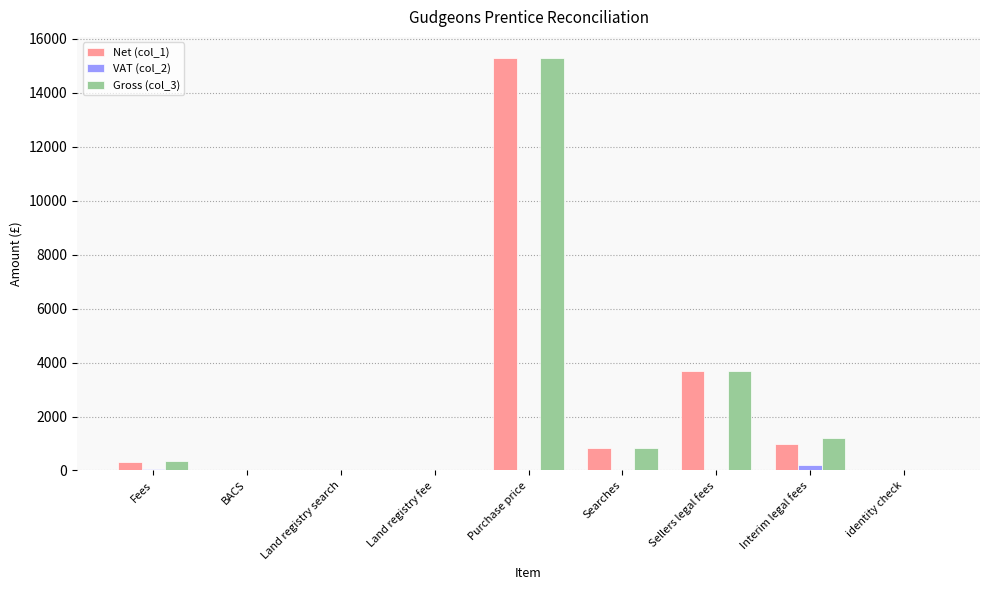

True or false: Net (col_1) has a value of 840.7 at Searches.

True